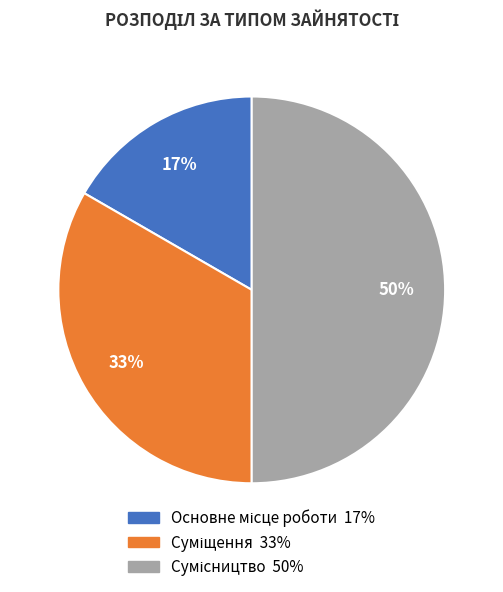

To the nearest percent, what is the average slice percentage?

33%